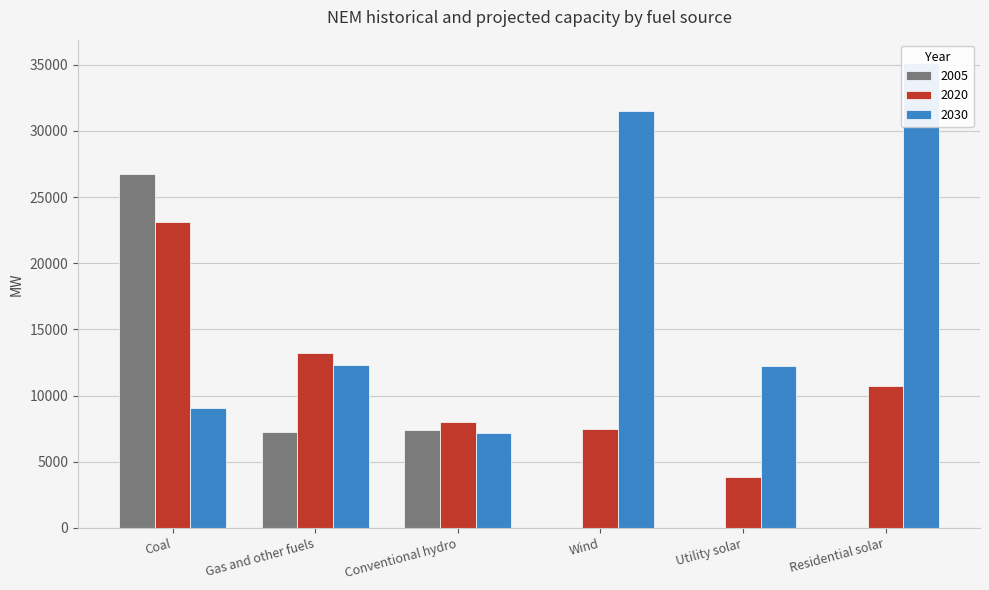

What is the difference between the maximum and minimum values in the 2030 series?

27923